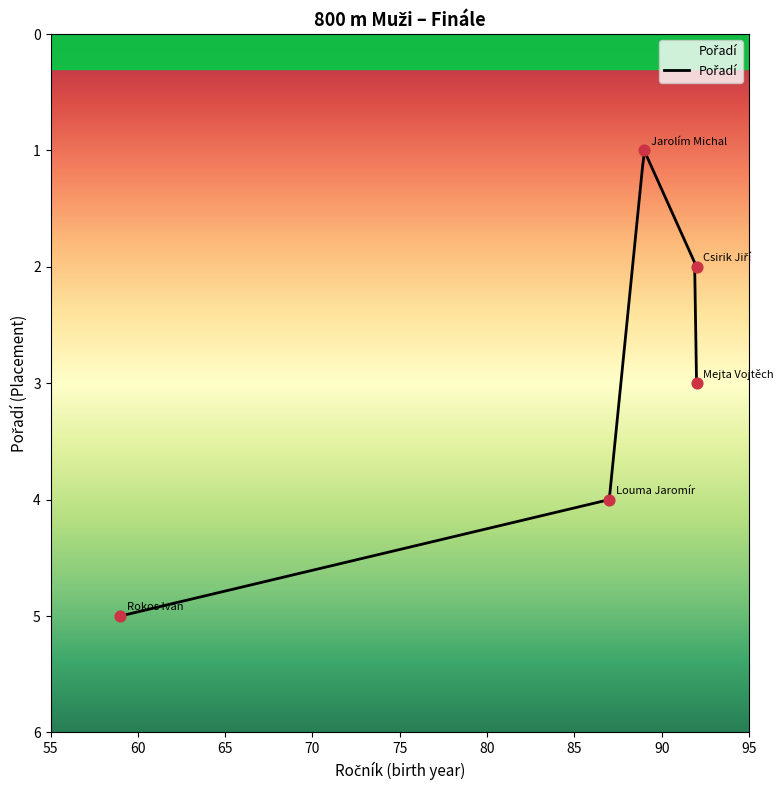

What is the ratio of the value at Mejta Vojtěch to the value at Louma Jaromír?

0.8